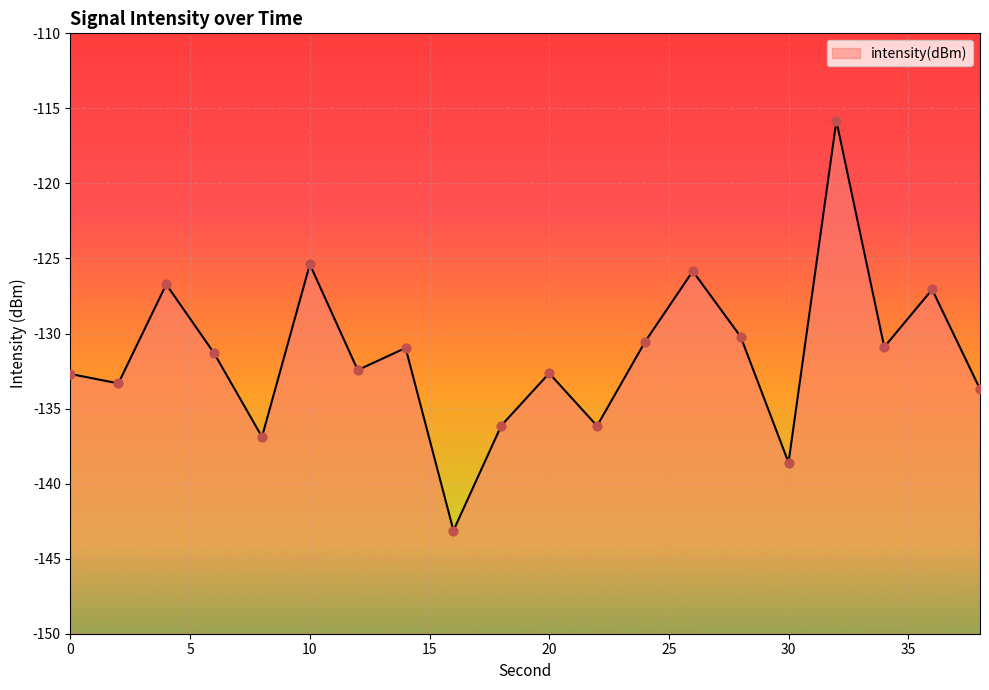

What is the change in value from 16 to 24?

+12.6